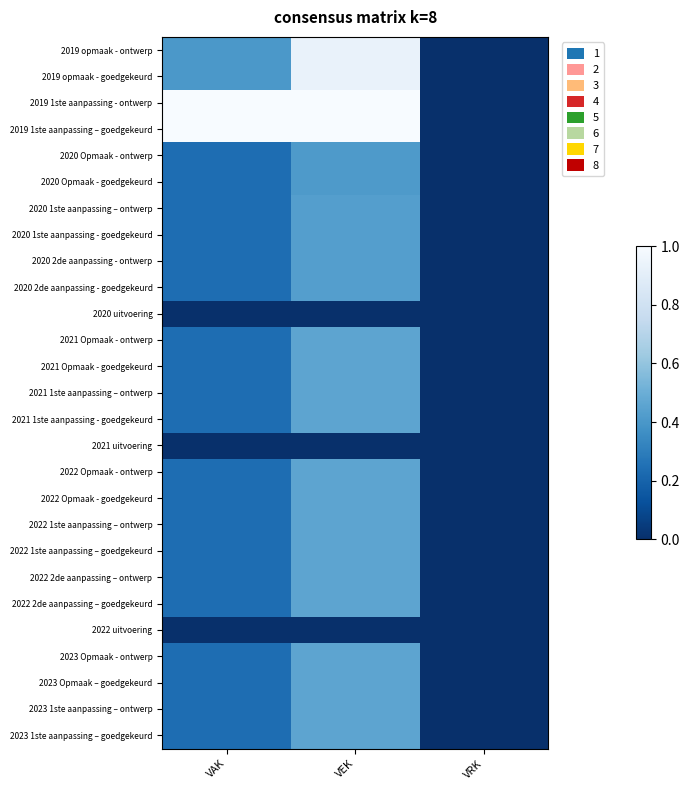

Rank the series by their maximum value, from highest to lowest.

2019 1ste aanpassing - ontwerp, 2019 1ste aanpassing – goedgekeurd, 2019 opmaak - ontwerp, 2019 opmaak - goedgekeurd, 2021 Opmaak - ontwerp, 2021 Opmaak - goedgekeurd, 2021 1ste aanpassing – ontwerp, 2021 1ste aanpassing - goedgekeurd, 2022 Opmaak - ontwerp, 2022 Opmaak - goedgekeurd, 2022 1ste aanpassing – ontwerp, 2022 1ste aanpassing – goedgekeurd, 2022 2de aanpassing – ontwerp, 2022 2de aanpassing – goedgekeurd, 2023 Opmaak - ontwerp, 2023 Opmaak – goedgekeurd, 2023 1ste aanpassing – ontwerp, 2023 1ste aanpassing – goedgekeurd, 2020 1ste aanpassing – ontwerp, 2020 1ste aanpassing - goedgekeurd, 2020 2de aanpassing - ontwerp, 2020 2de aanpassing - goedgekeurd, 2020 Opmaak - ontwerp, 2020 Opmaak - goedgekeurd, 2020 uitvoering, 2021 uitvoering, 2022 uitvoering